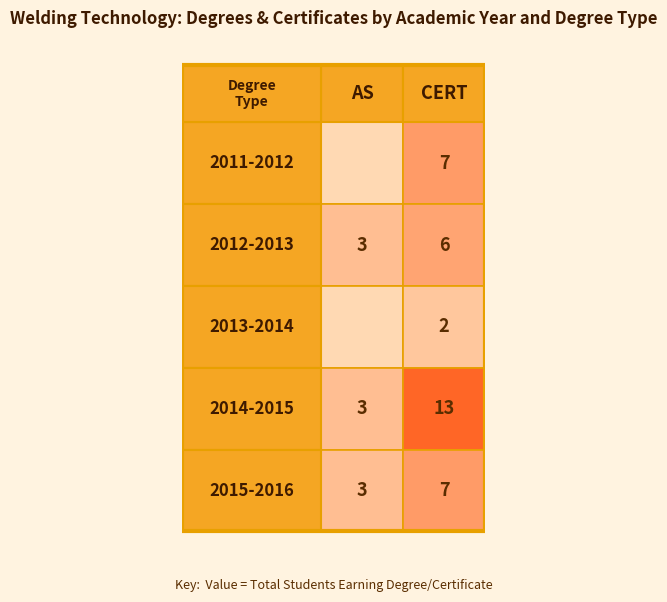

True or false: 2011-2012 has a value of 0 at 2011-2012.

True